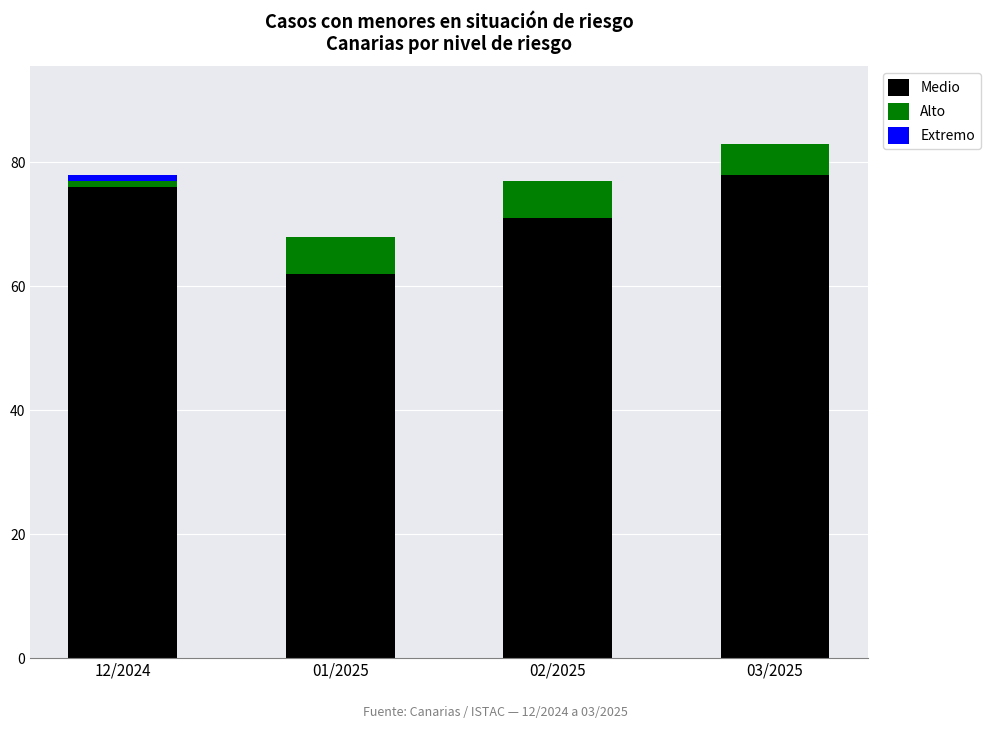

At which label is Medio closest to 70?

02/2025